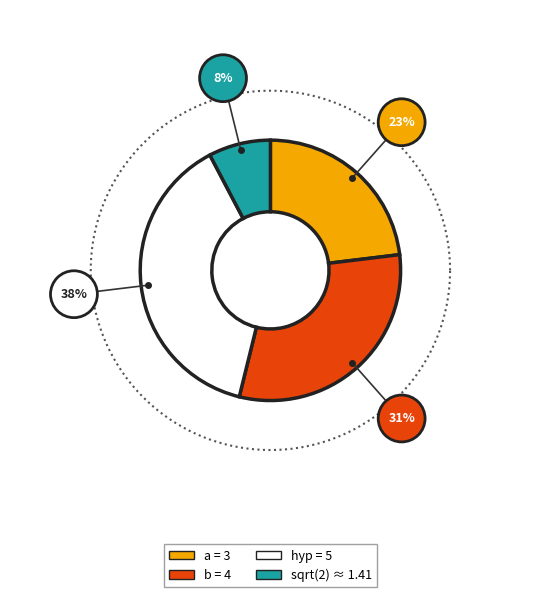

Is it true that 1.4142135623730951 is 16% of the pie?

False